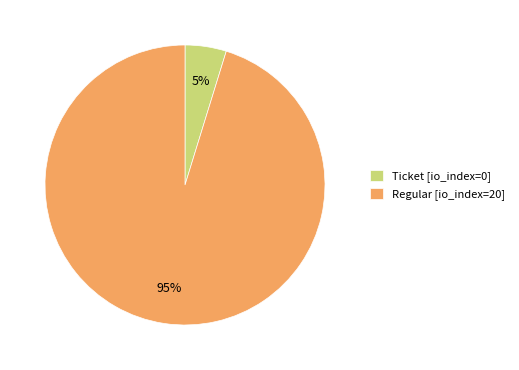

Which has a higher value, Ticket [io_index=0] or Regular [io_index=20]?

Regular [io_index=20]